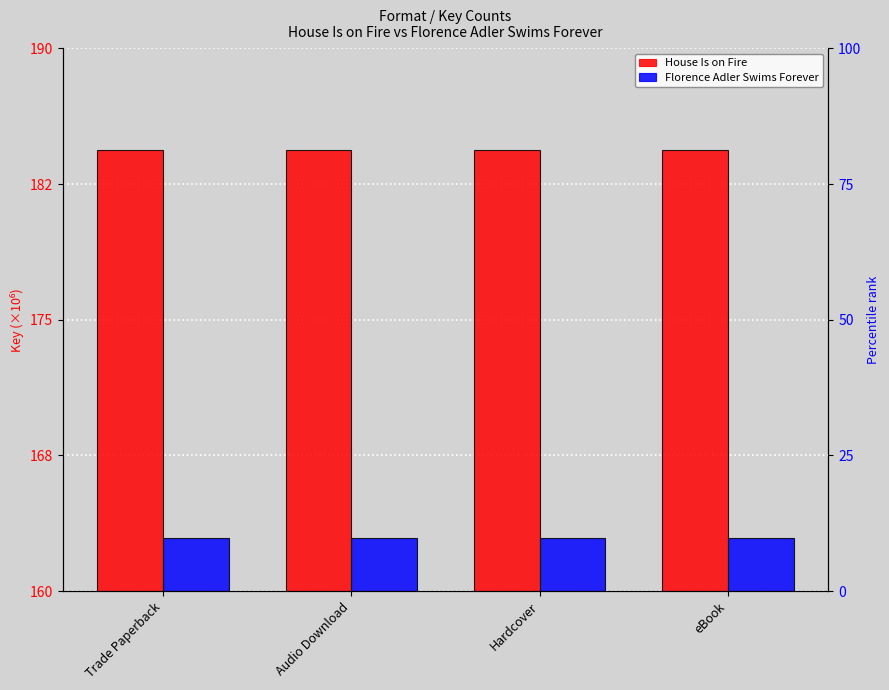

Which series has the largest total across all categories?

House Is on Fire